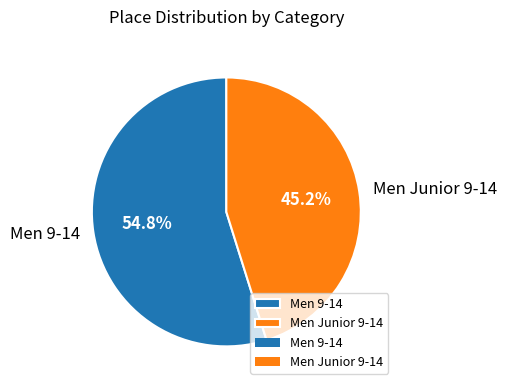

To the nearest percent, what is the difference between the Men Junior 9-14 and Men 9-14 slice percentages?

10%